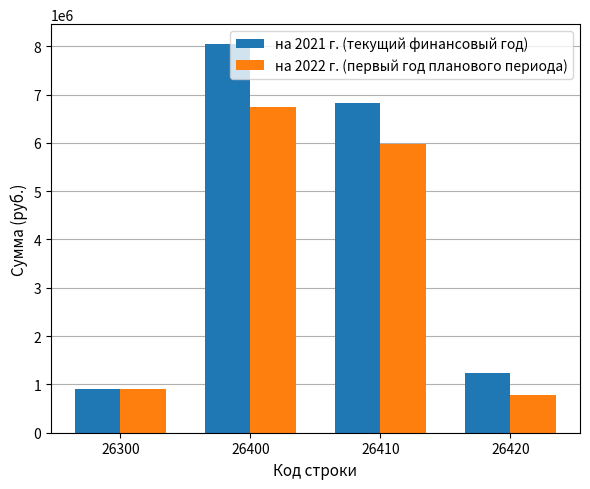

The value of на 2022 г. (первый год планового периода) at 26300 is 910351.0. True or false?

True